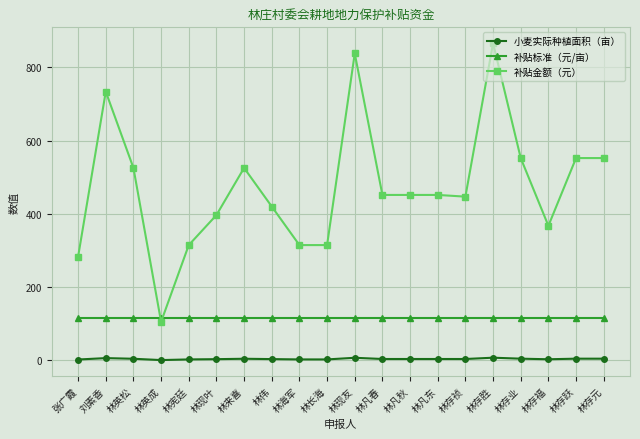

What is the minimum value for 补贴标准（元/亩）?

117.0